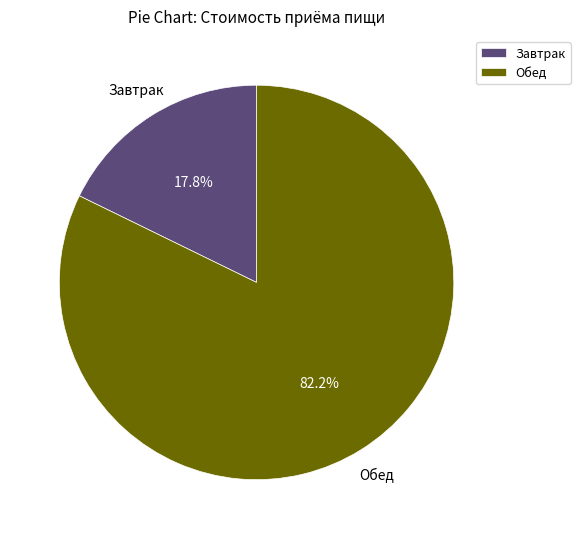

What is the total percentage of Завтрак and Обед?

100.0%